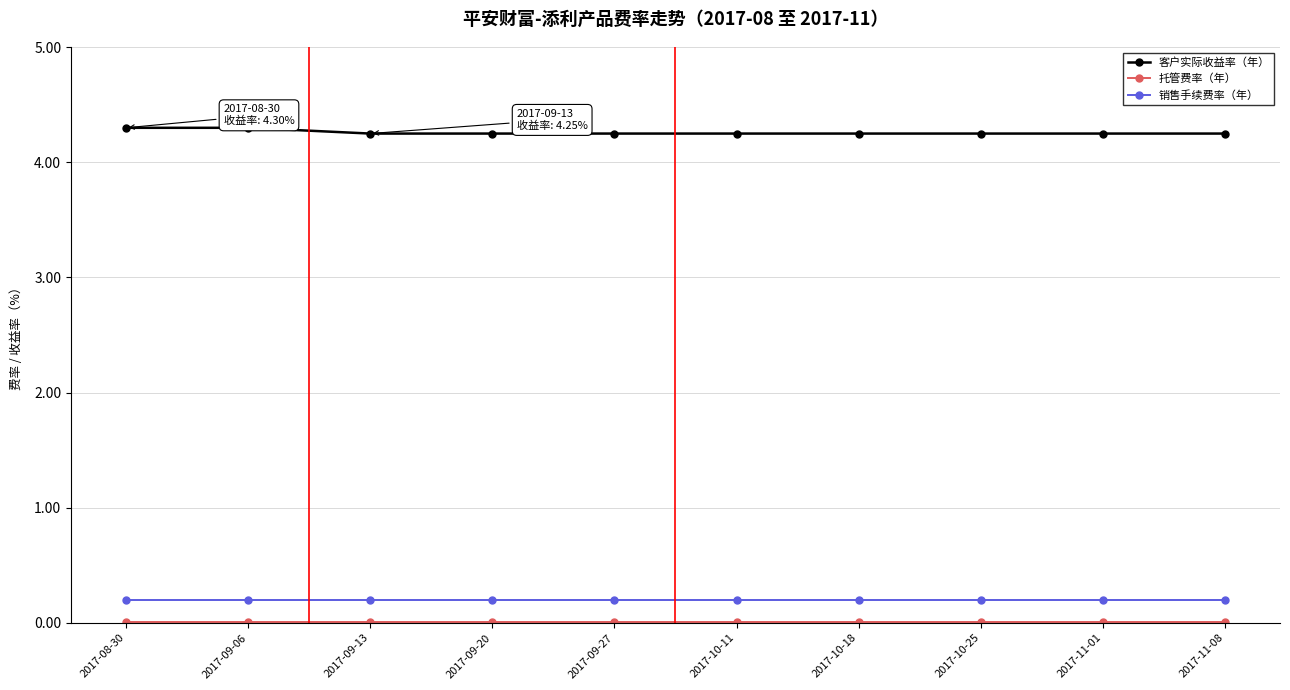

What is the maximum value shown in the chart?

4.3